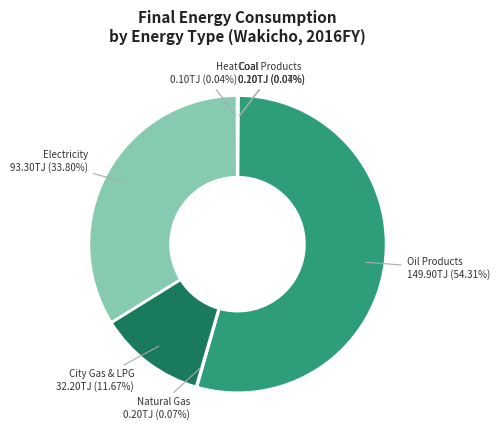

Which category has the biggest portion of the pie?

Oil Products